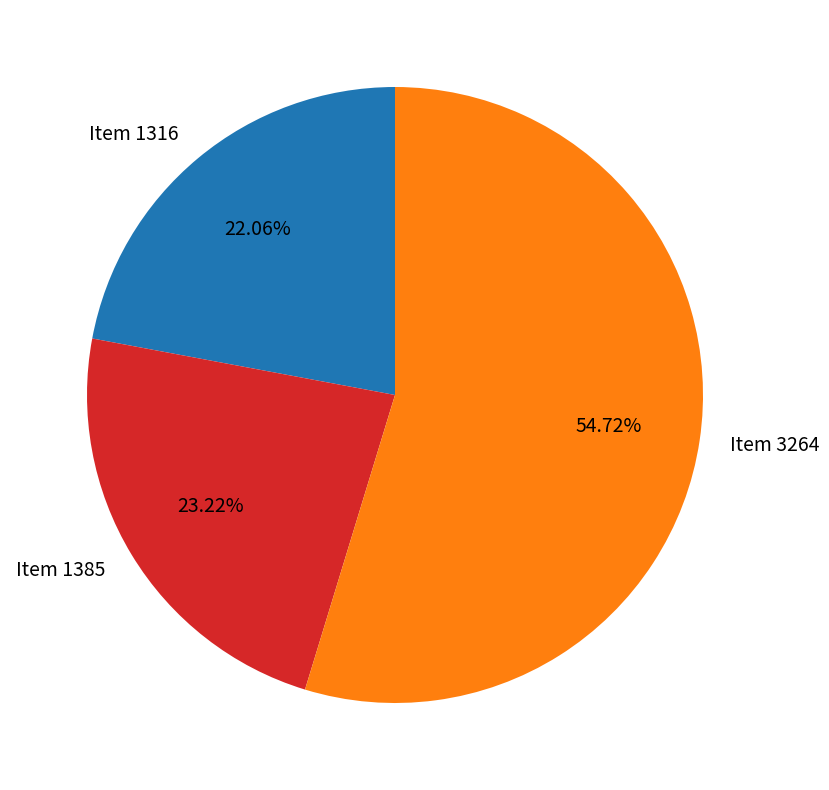

Combined, what portion of the pie is Item 3264 and Item 1385?

77.9%